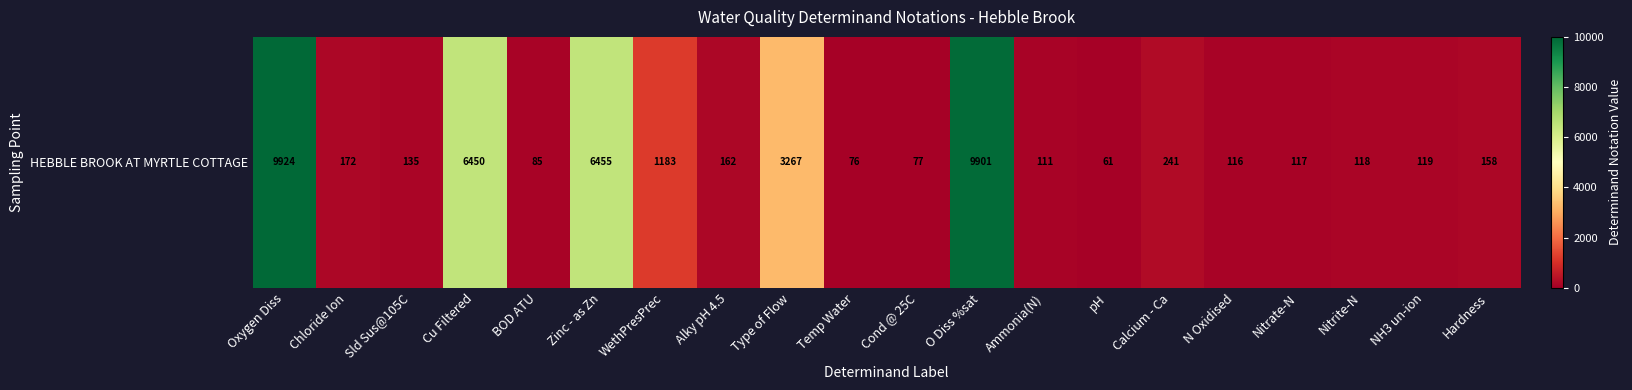

What is the approximate value at NH3 un-ion?

119